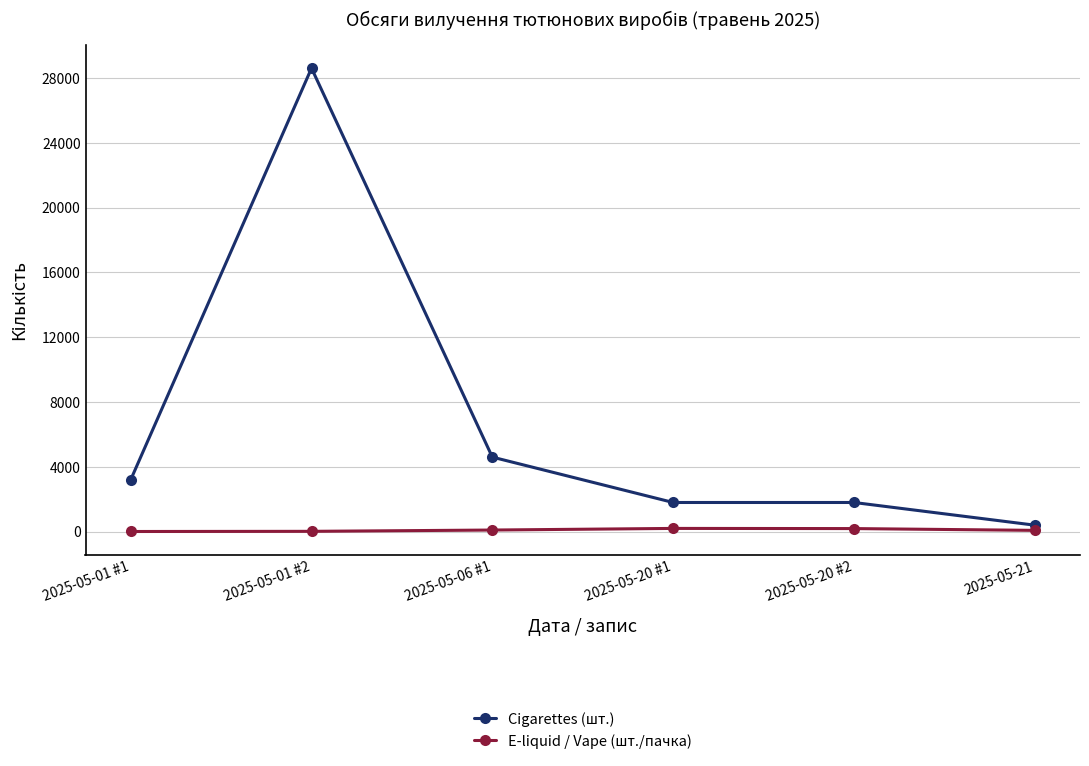

What position from the right is 2025-05-01 #1?

6